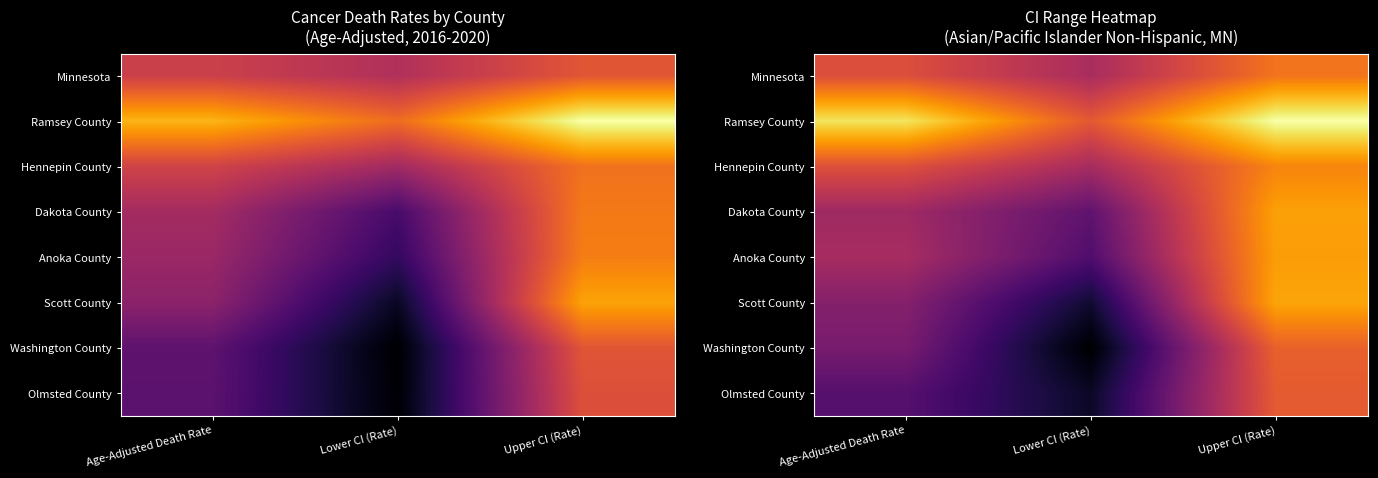

How many data points in Scott County are above 93?

2